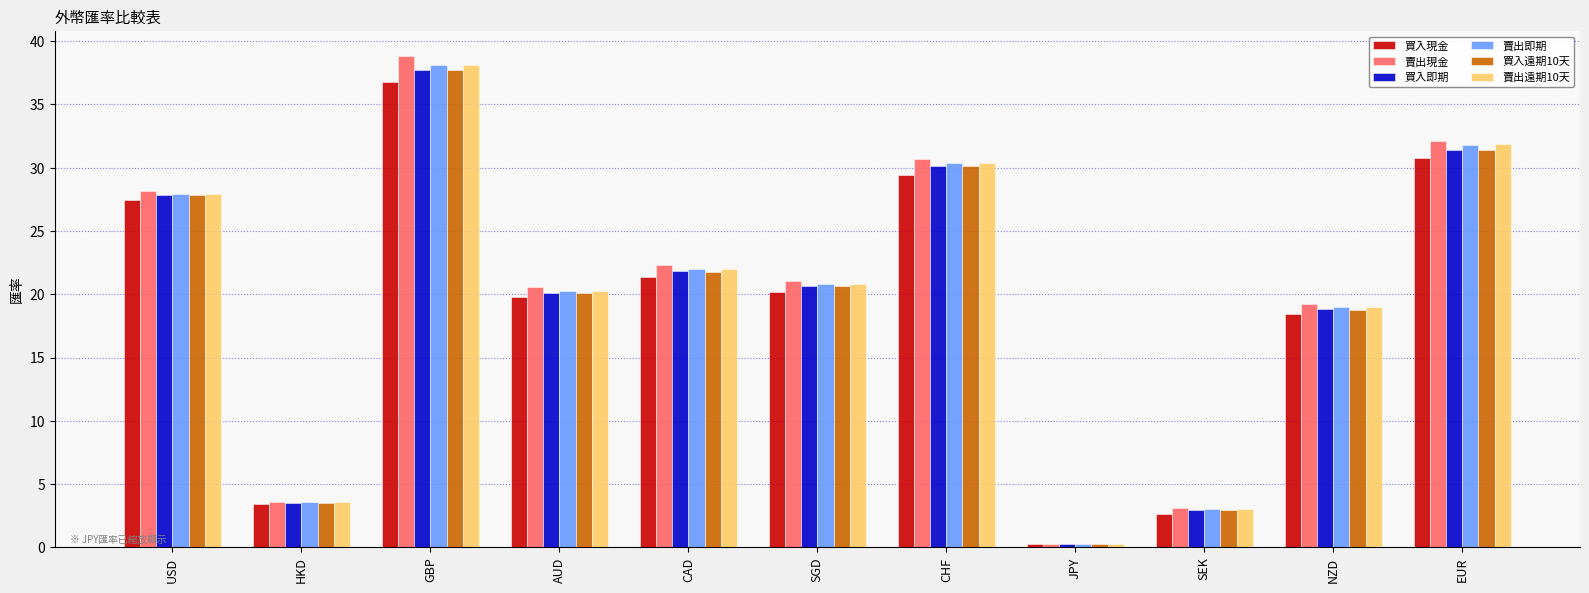

How many categories are shown in the chart?

11